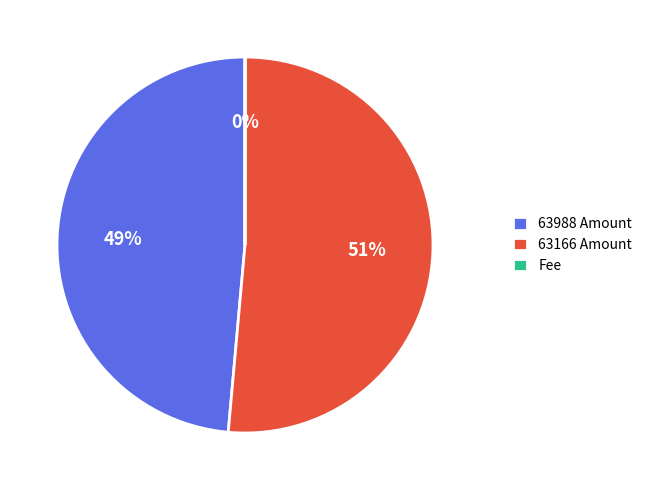

To the nearest percent, what is the average slice percentage?

33%